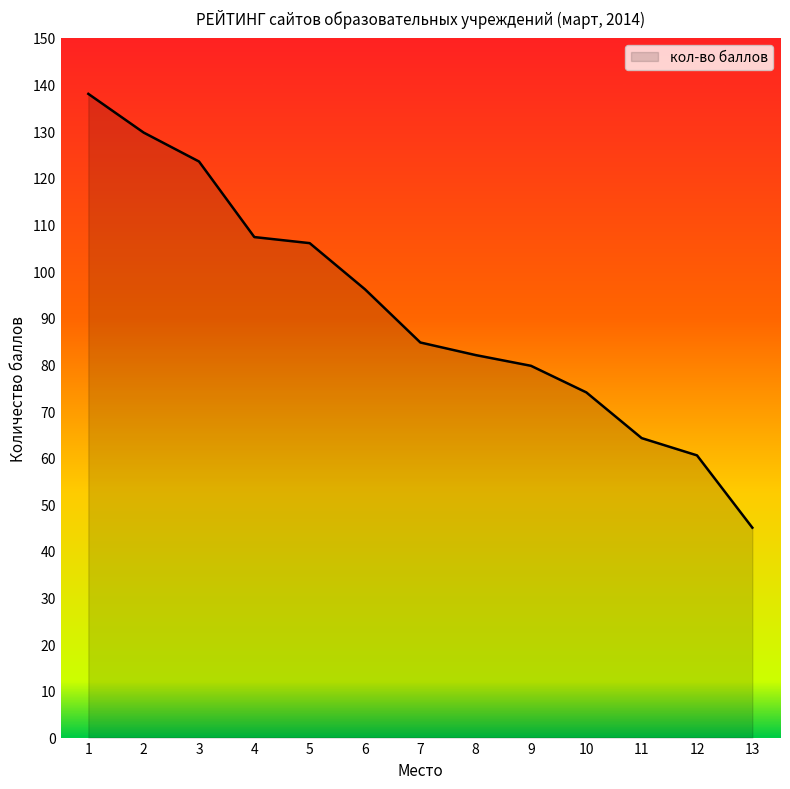

The chart shows a value of 123.5 at 3. True or false?

True